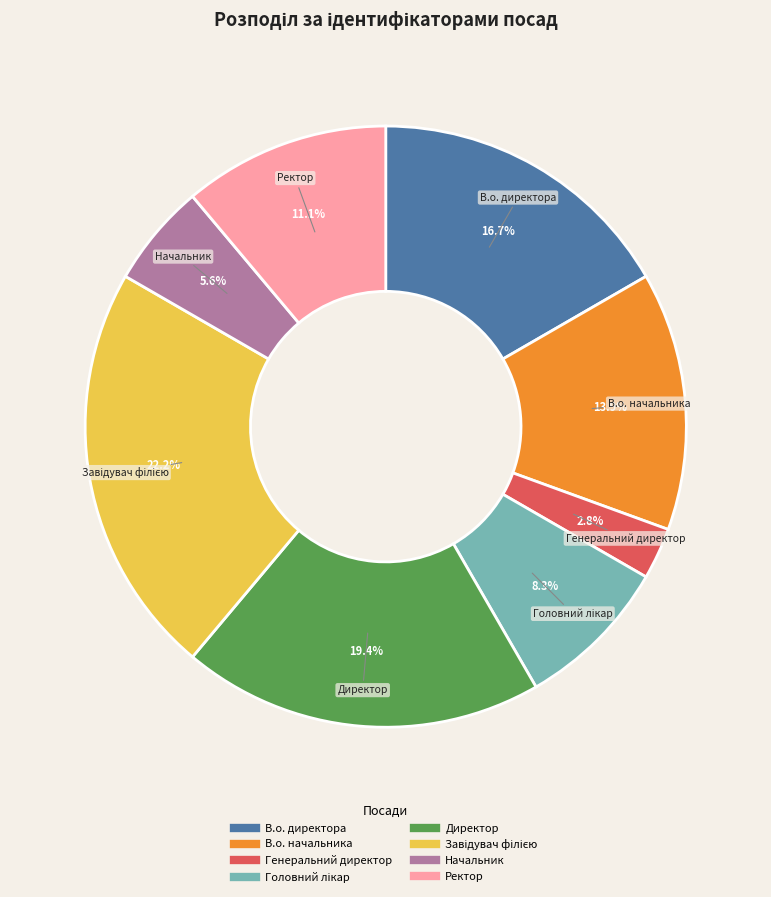

To the nearest percent, what is the difference between the largest and smallest slice percentages?

19%